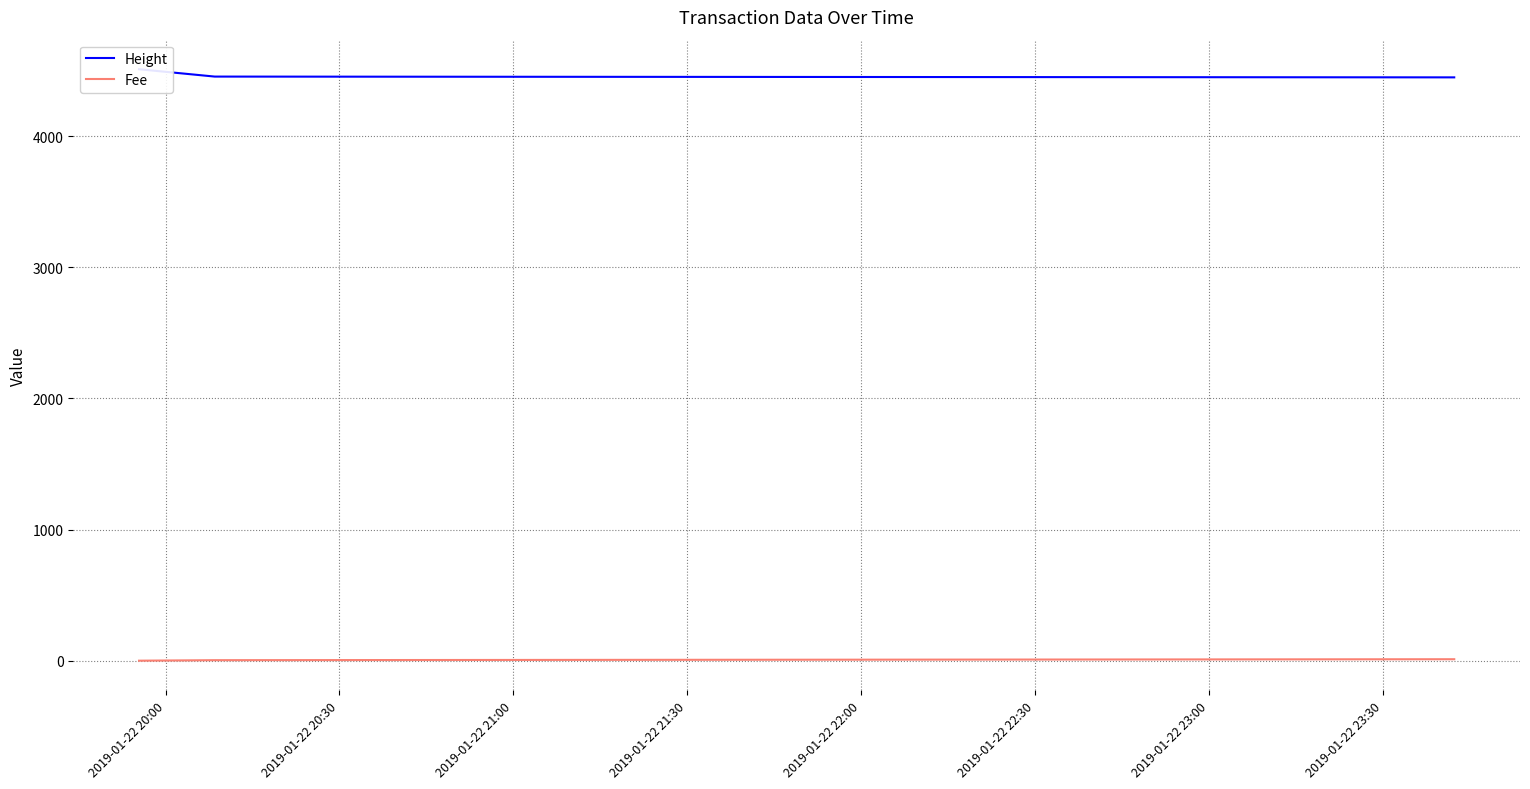

Which series changed the most between 2019-01-22 20:30 and 2019-01-22 21:00?

Fee